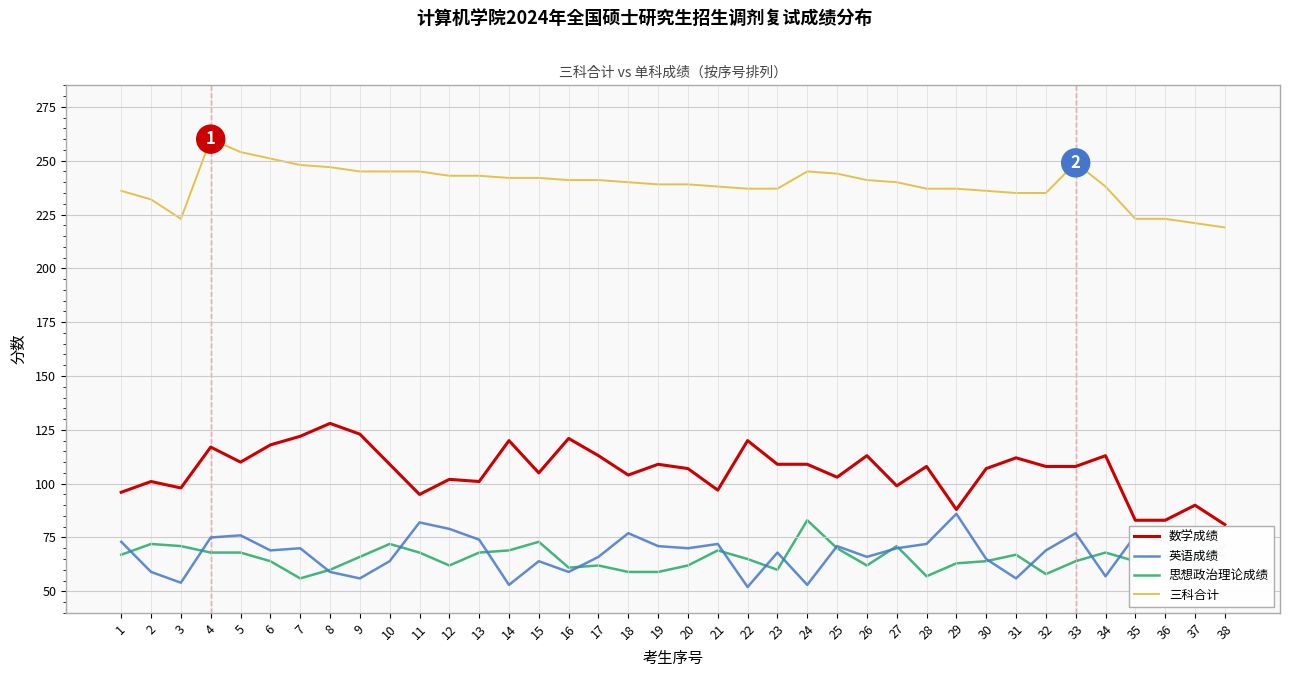

What is the spread (max minus min) of values at 13?

175